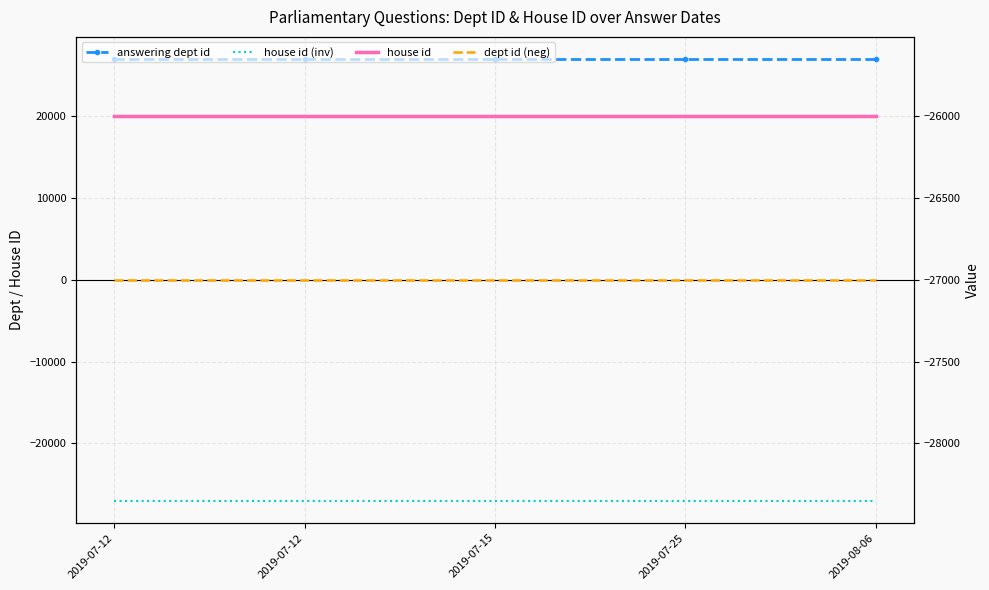

The house id (inv) series shows -27000 at 2019-07-12. True or false?

True